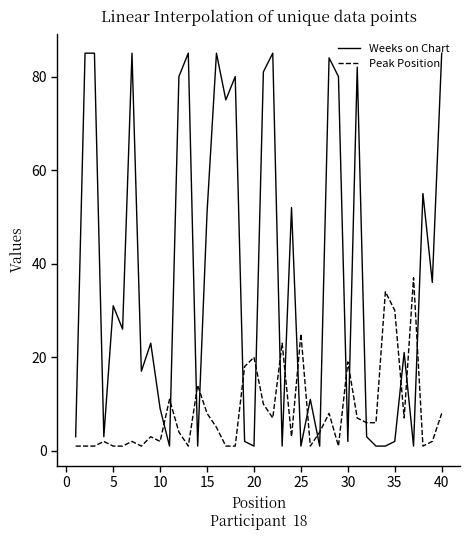

Is this an area chart (filled region under the line)?

No